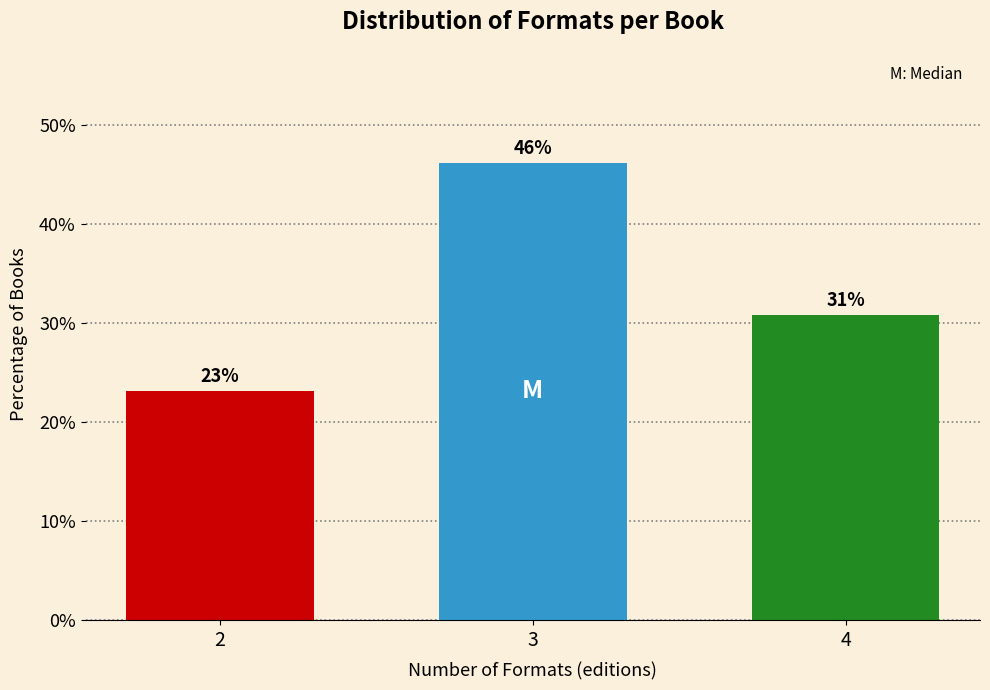

What is the greatest value displayed?

46.2